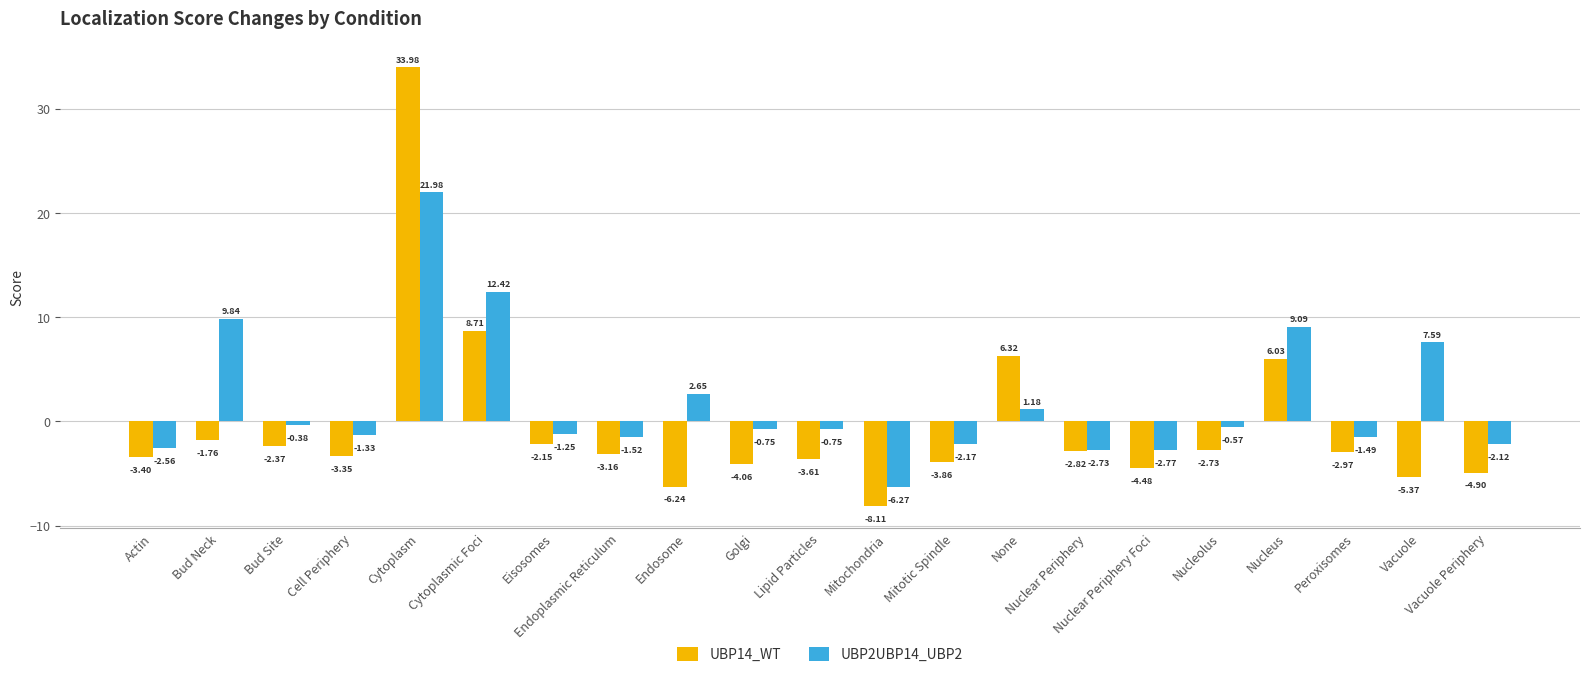

Rank the series by their average value, from lowest to highest.

UBP14_WT, UBP2UBP14_UBP2